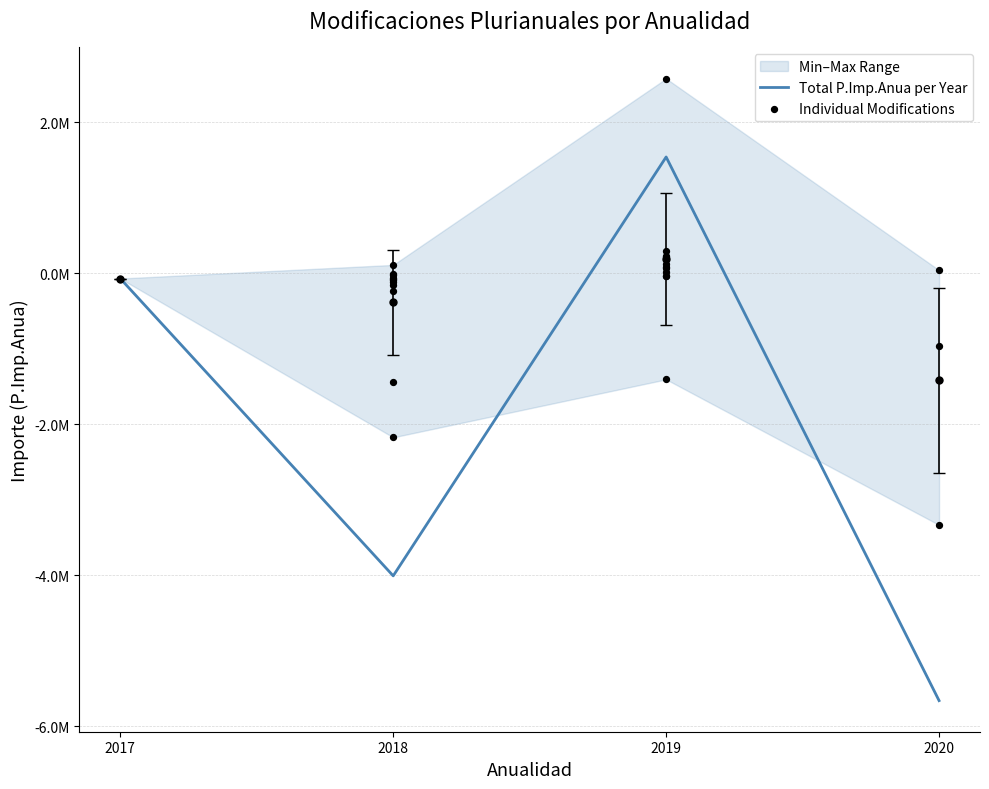

Between 2018 and 2018, which is larger?

2018